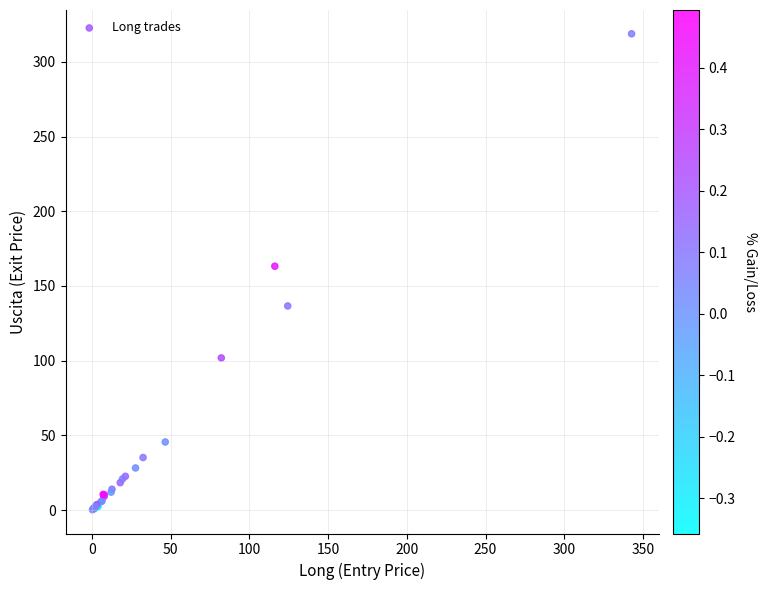

What Y value in the scatter plot is closest to 159?

163.2